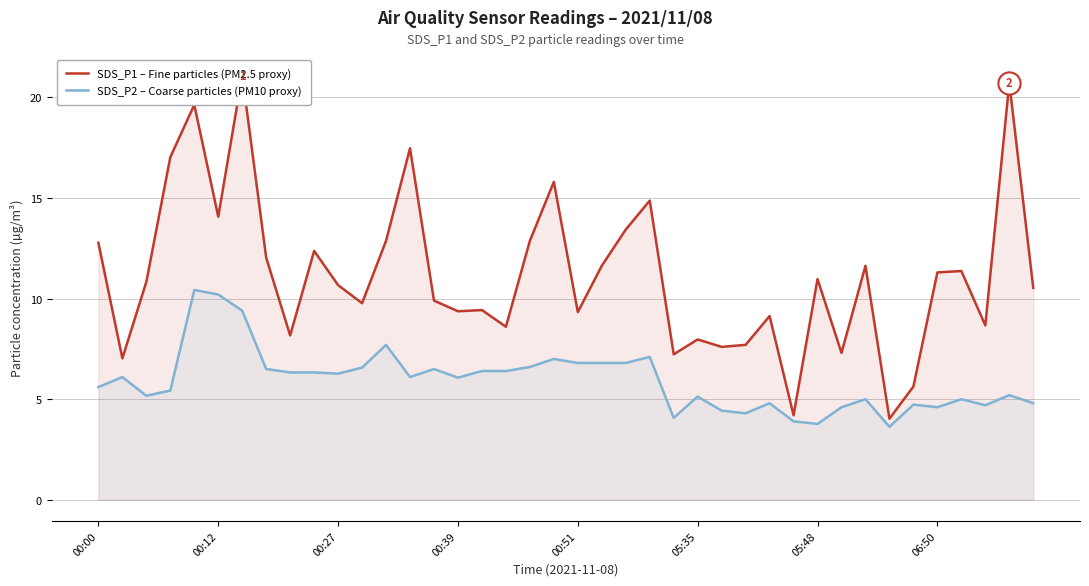

Which series has the largest range (max minus min)?

SDS_P1 – Fine particles (PM2.5 proxy)